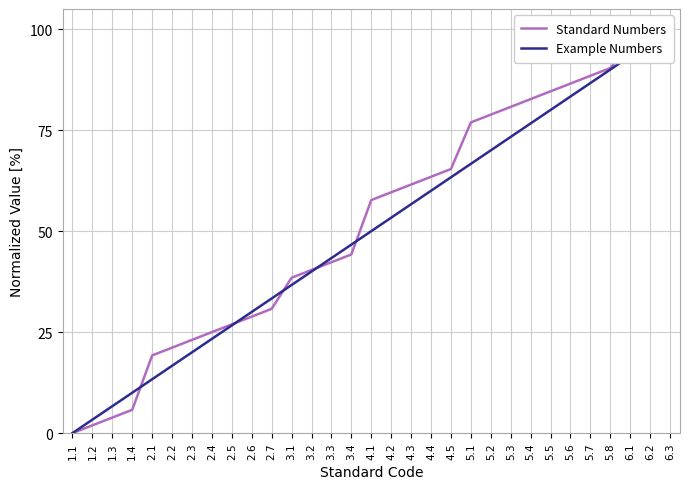

What is the sum of all Standard Numbers values?

1623.1